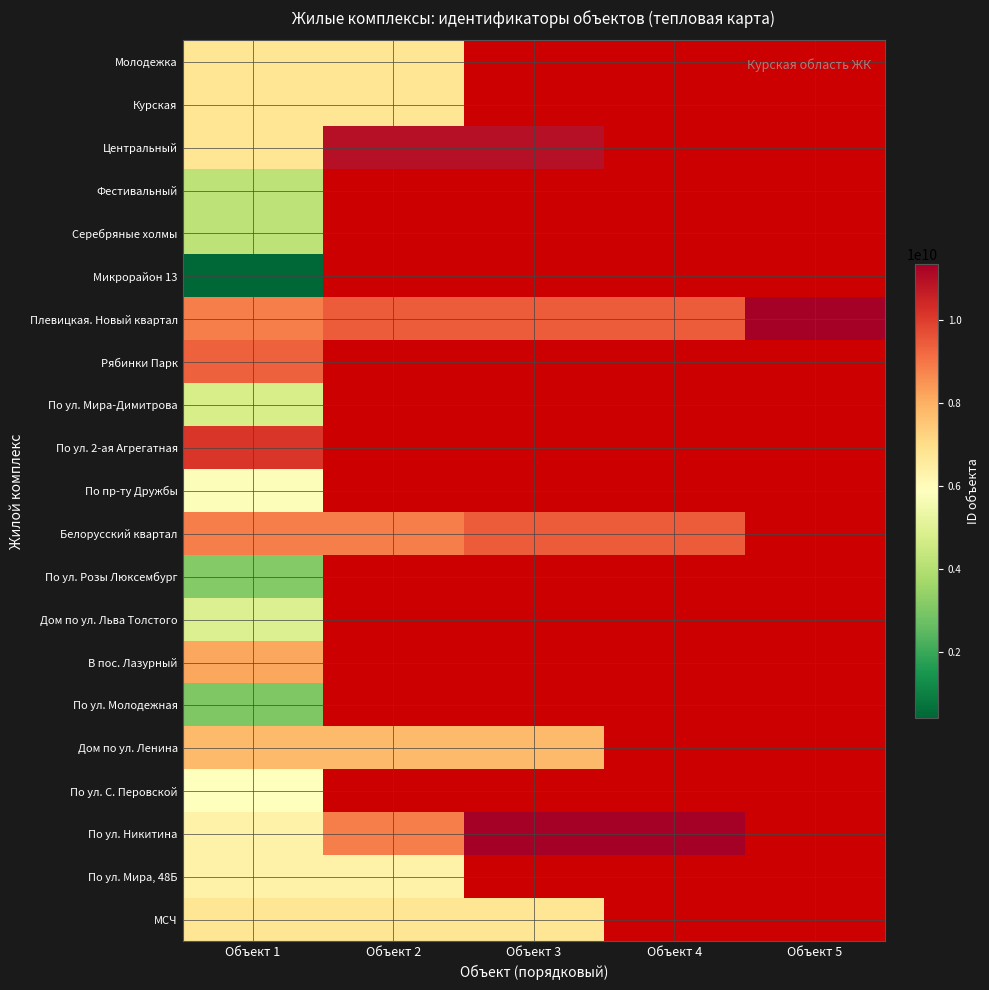

At Объект 5, list the series in order from smallest to largest.

Молодежка, Курская, Центральный, Фестивальный, Серебряные холмы, Микрорайон 13, Рябинки Парк, По ул. Мира-Димитрова, По ул. 2-ая Агрегатная, По пр-ту Дружбы, Белорусский квартал, По ул. Розы Люксембург, Дом по ул. Льва Толстого, В пос. Лазурный, По ул. Молодежная, Дом по ул. Ленина, По ул. С. Перовской, По ул. Никитина, По ул. Мира, 48Б, МСЧ, Плевицкая. Новый квартал